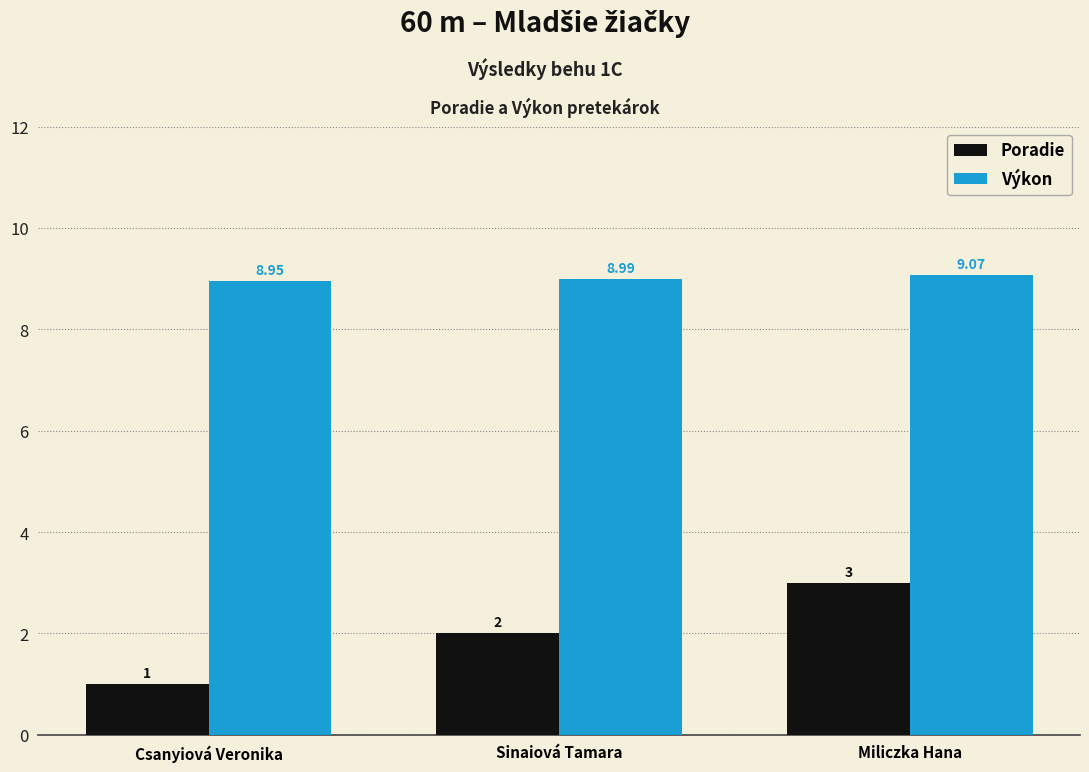

Where is Výkon nearest to the value 9?

Sinaiová Tamara